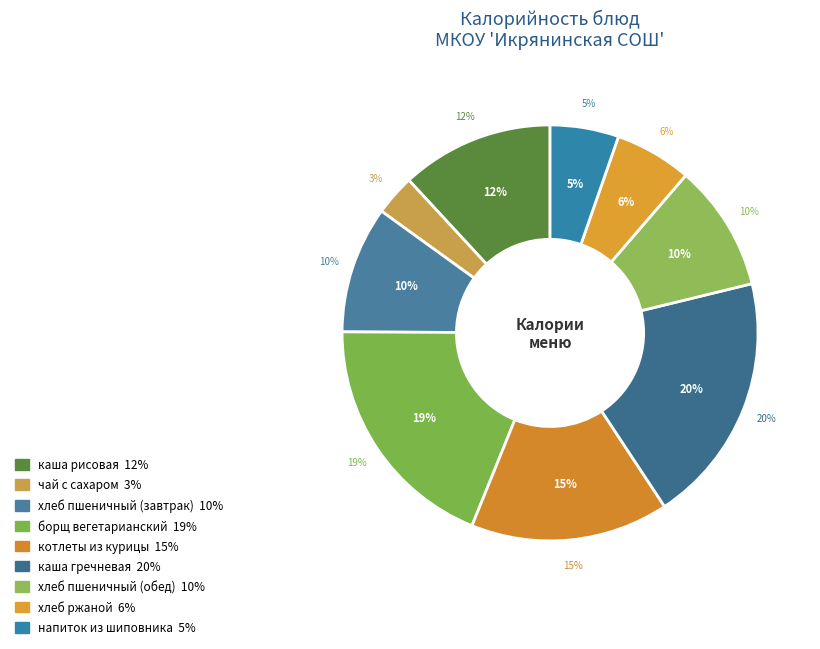

What is the largest slice in the pie chart?

каша гречневая